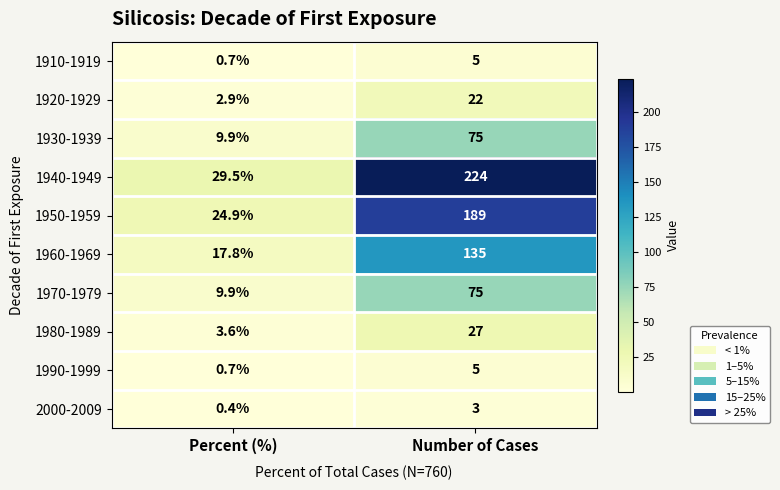

Reading right to left, extract all data points from this chart.

1910-1919: Number of Cases=5.0	Percent (%)=0.7
1920-1929: Number of Cases=22.0	Percent (%)=2.9
1930-1939: Number of Cases=75.0	Percent (%)=9.9
1940-1949: Number of Cases=224.0	Percent (%)=29.5
1950-1959: Number of Cases=189.0	Percent (%)=24.9
1960-1969: Number of Cases=135.0	Percent (%)=17.8
1970-1979: Number of Cases=75.0	Percent (%)=9.9
1980-1989: Number of Cases=27.0	Percent (%)=3.6
1990-1999: Number of Cases=5.0	Percent (%)=0.7
2000-2009: Number of Cases=3.0	Percent (%)=0.4